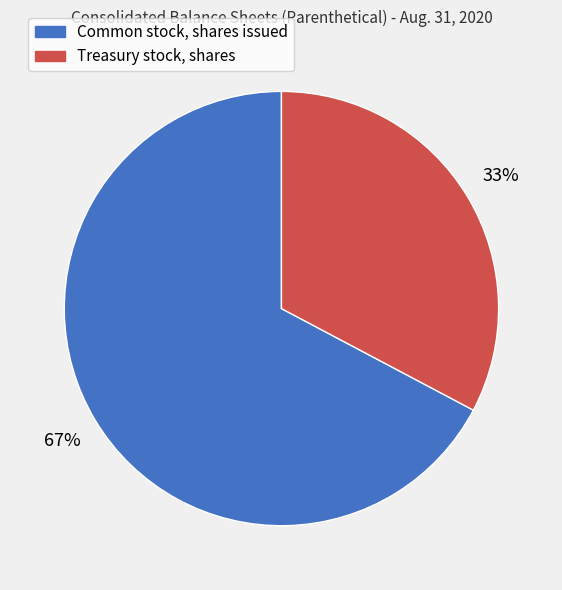

To the nearest percent, what portion does Common stock, shares issued represent?

67%